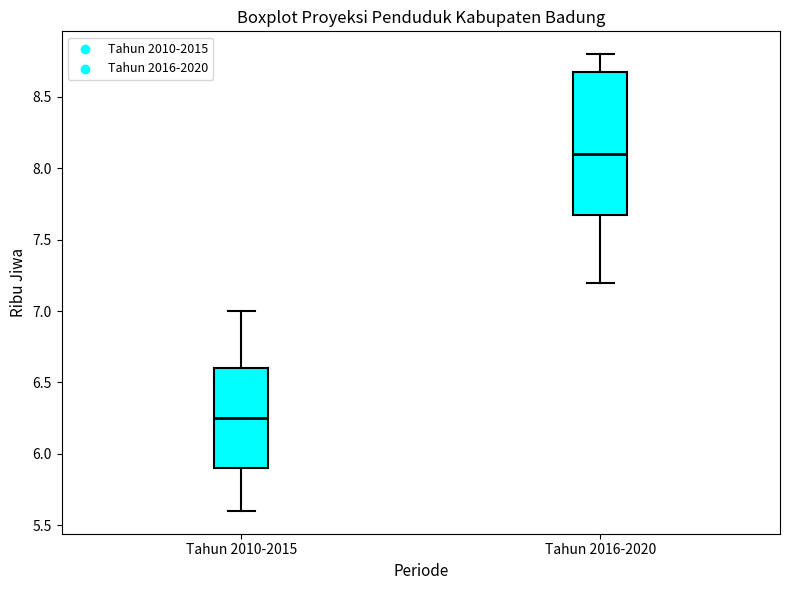

Where does the upper whisker of the box for Tahun 2010-2015 end on the y-axis? The values are not printed on the chart, so give them approximately, as read against the axis.

7.00